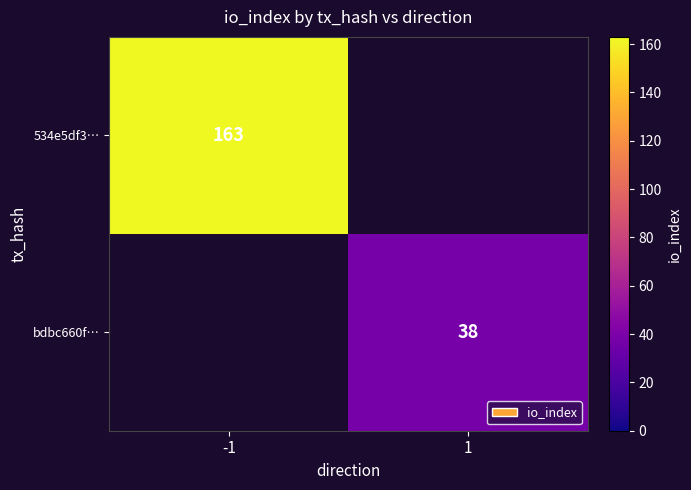

What is the total value across all series at -1?

163